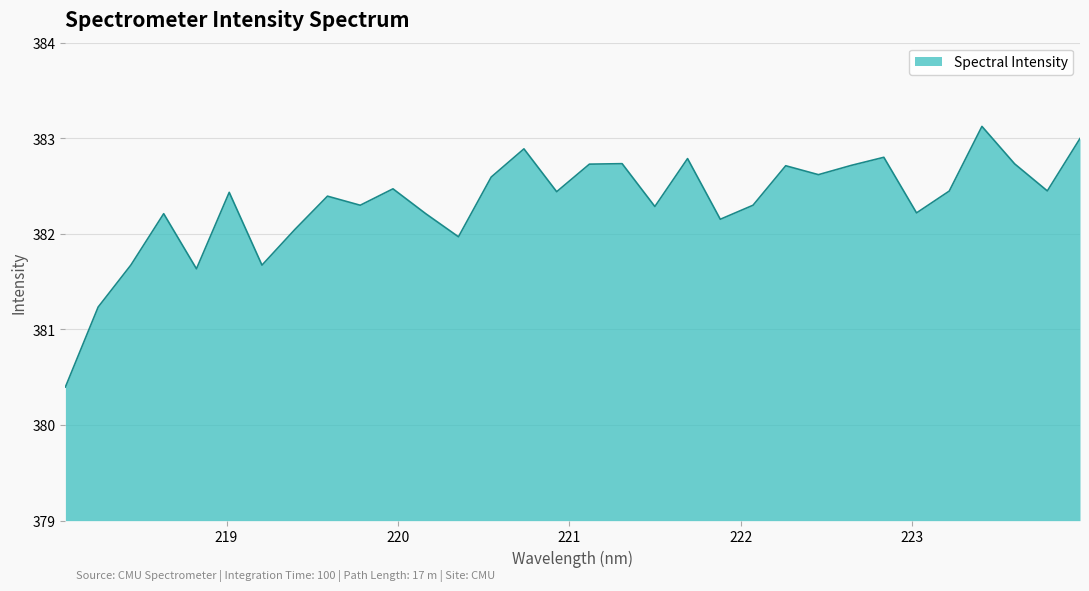

What is the maximum value shown in the chart?

383.1